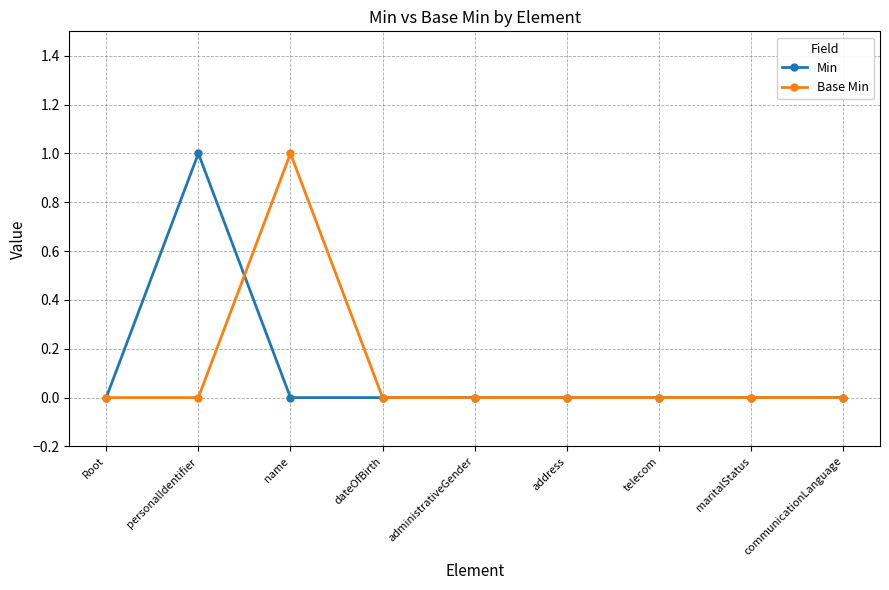

The Base Min series shows 0 at administrativeGender. True or false?

True